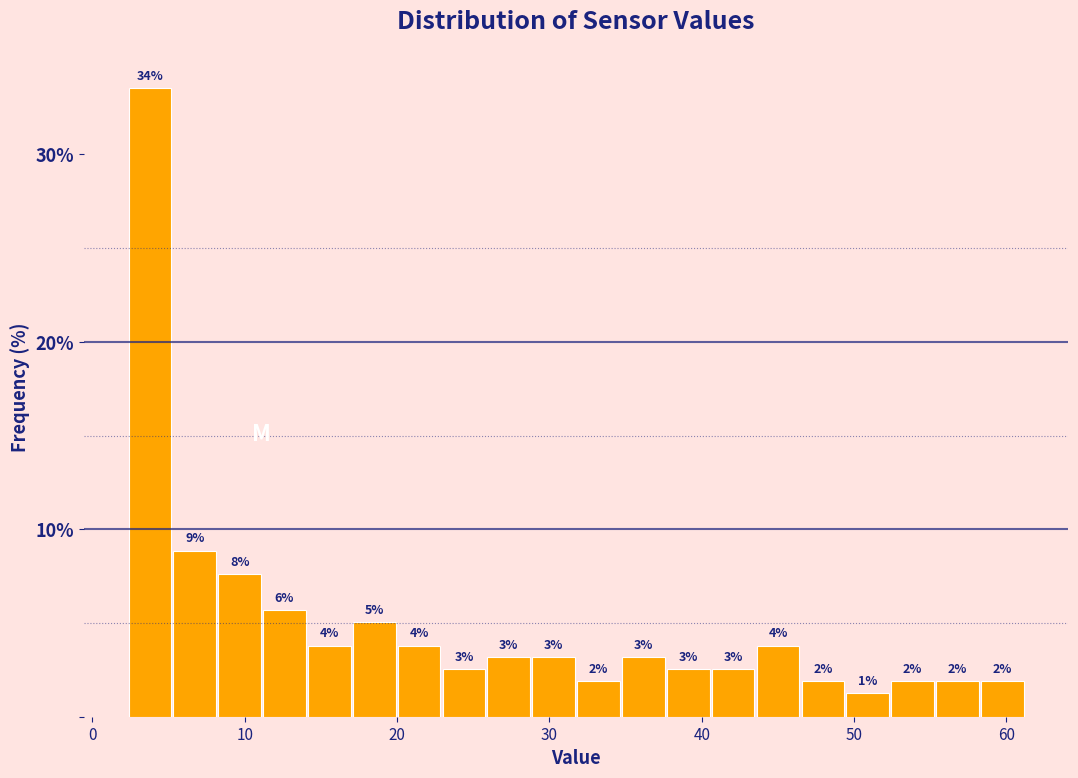

Read against the x-axis, roughly where is the centre of the tallest bar?

4